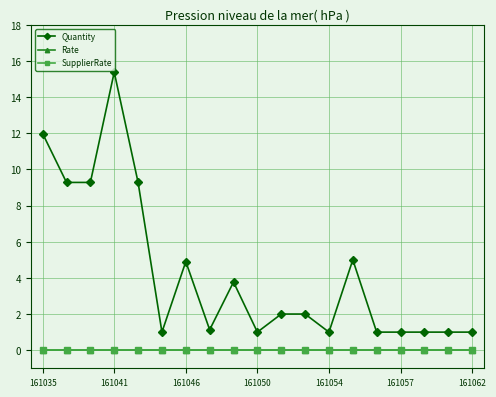

True or false: Quantity and Rate cross at least once.

False